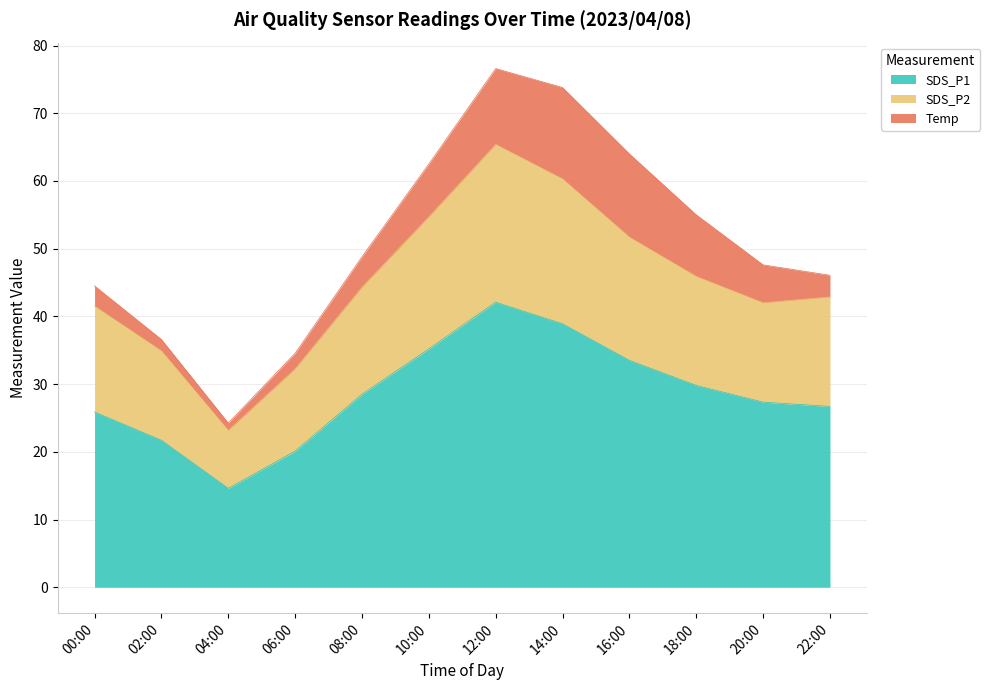

What is the highest value of the SDS_P1 series?

42.1